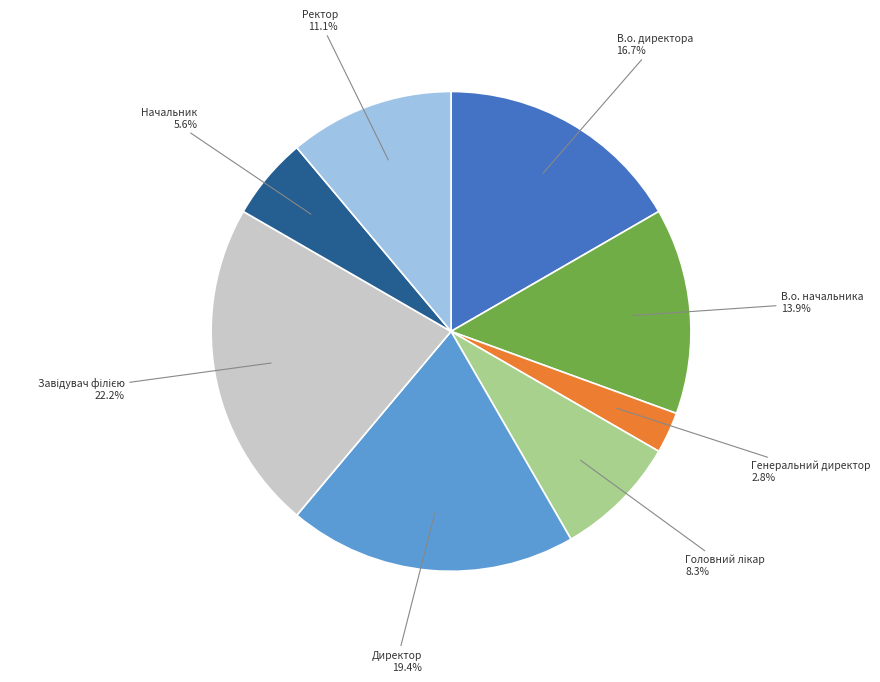

Count the number of slices in the pie.

8